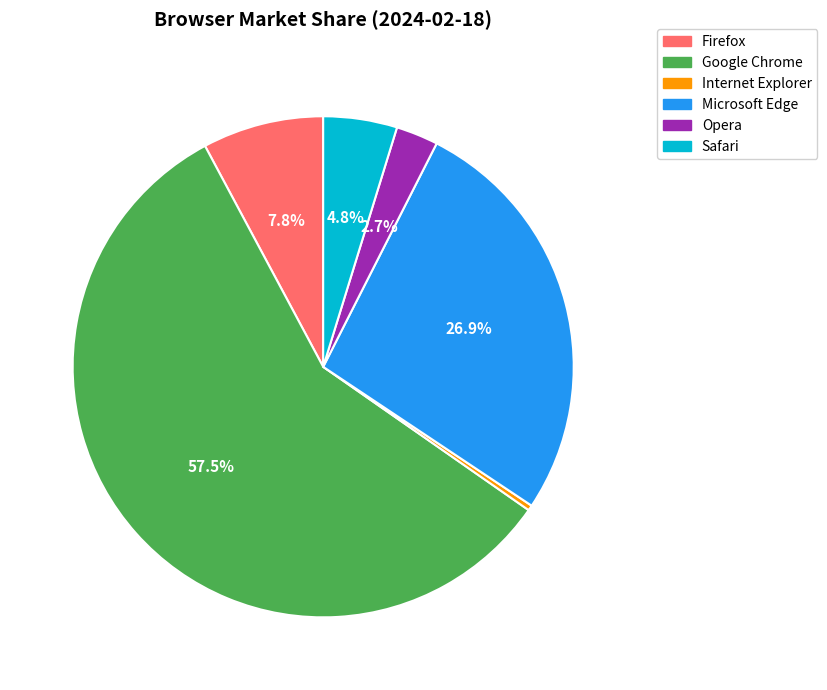

Is there any slice that represents more than half of the pie?

Yes